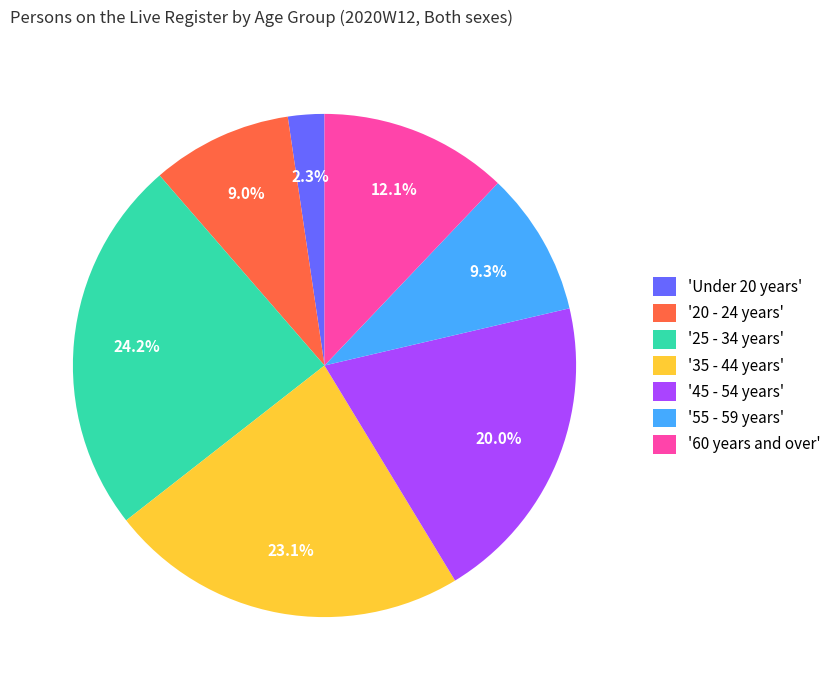

Does any single category account for the majority?

No